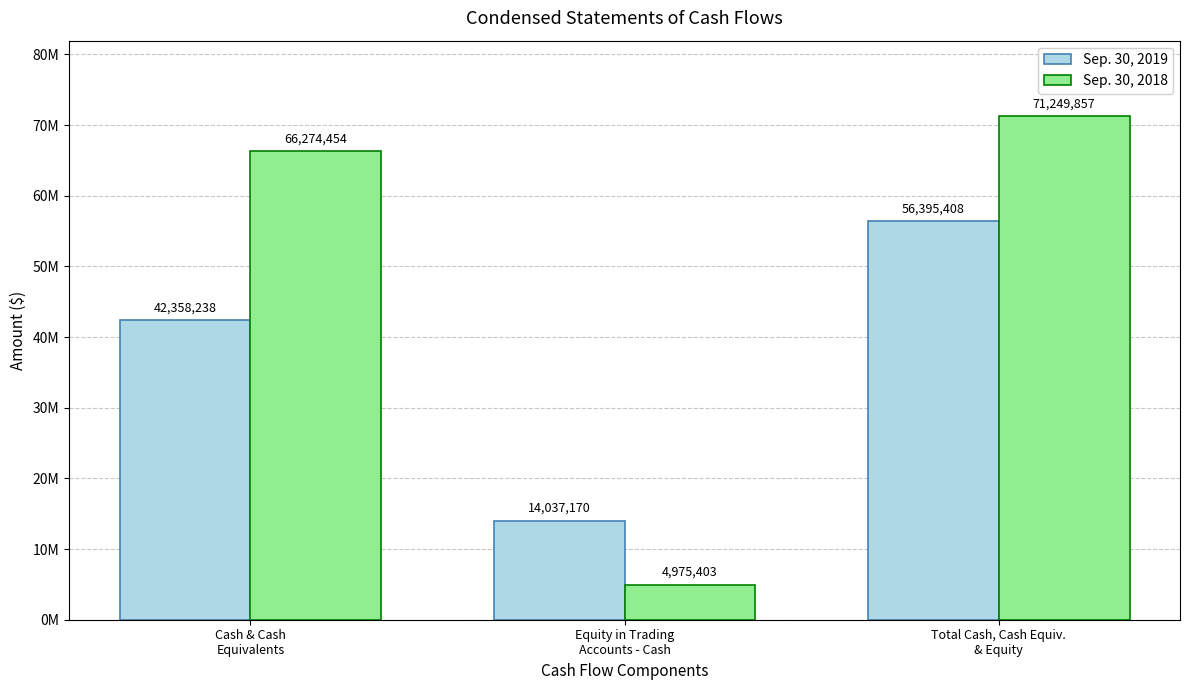

Reading left to right, transcribe all the data shown in this chart.

Sep. 30, 2019: Cash & Cash
Equivalents=42358238	Equity in Trading
Accounts - Cash=14037170	Total Cash, Cash Equiv.
& Equity=56395408
Sep. 30, 2018: Cash & Cash
Equivalents=66274454	Equity in Trading
Accounts - Cash=4975403	Total Cash, Cash Equiv.
& Equity=71249857